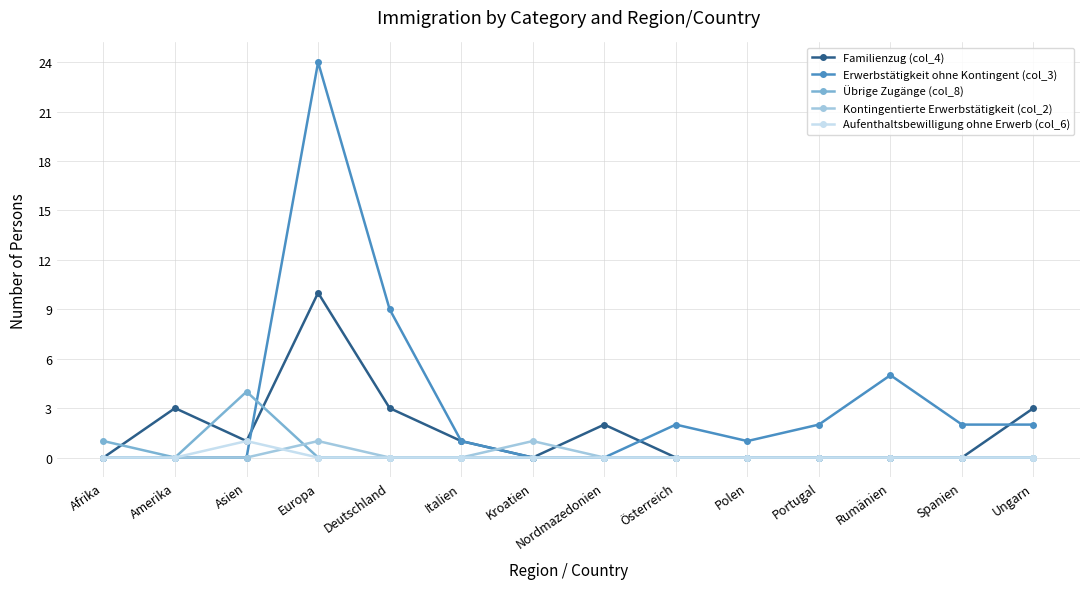

Which series has the widest spread of values?

Erwerbstätigkeit ohne Kontingent (col_3)